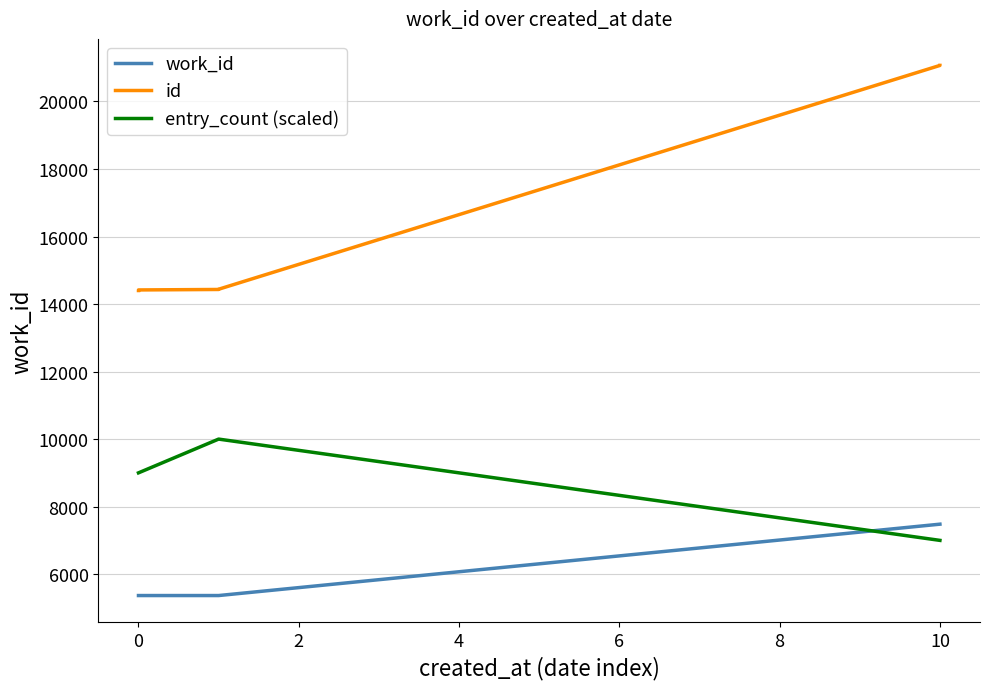

True or false: entry_count (scaled) has a value of 9000 at 0.

True